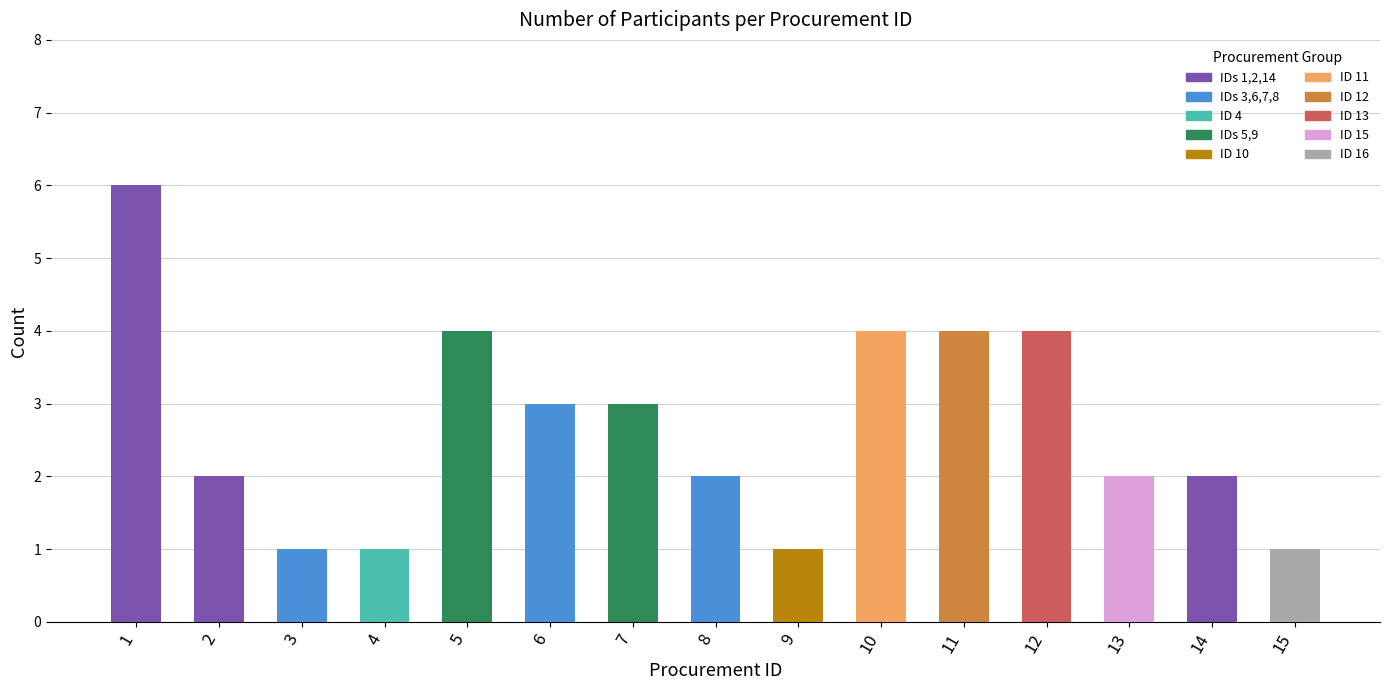

Which label corresponds to the smallest value in the chart?

3